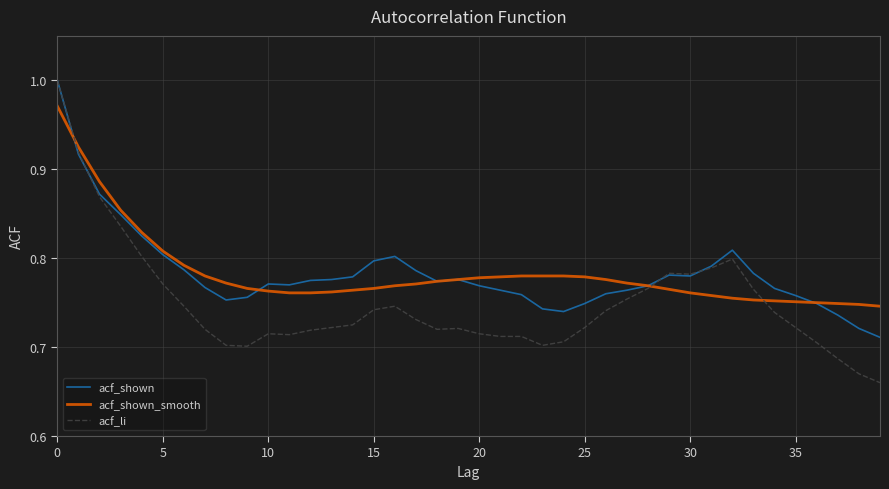

Which series has the widest spread of values?

acf_li